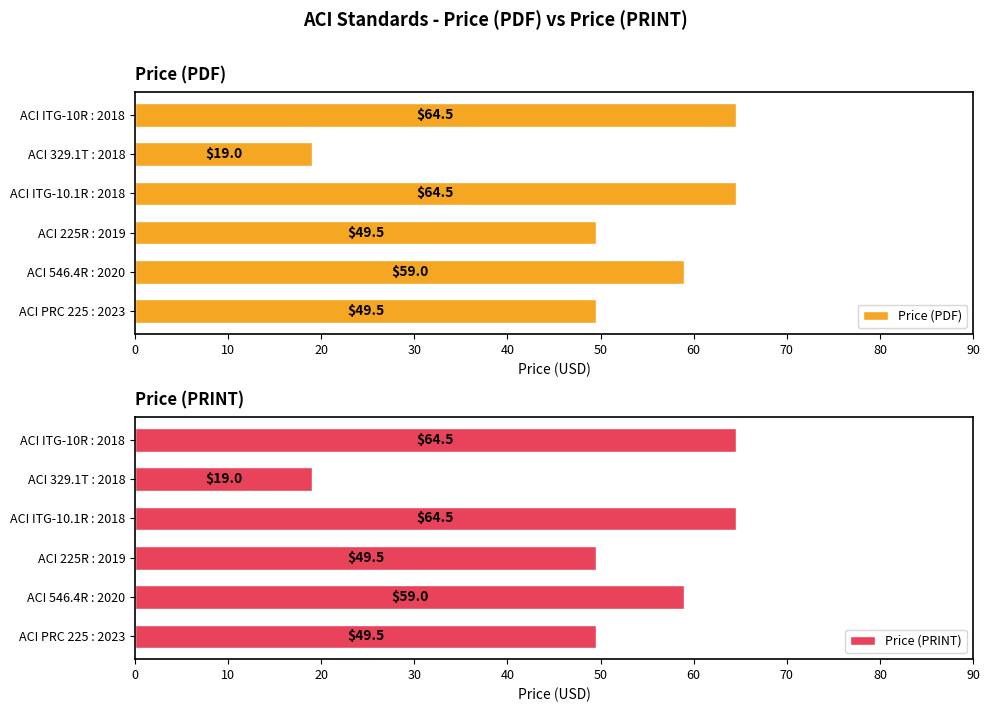

Reading left to right, extract all data points from this chart.

Price (PDF): 49.5	59.0	49.5	64.5	19.0	64.5
Price (PRINT): 49.5	59.0	49.5	64.5	19.0	64.5